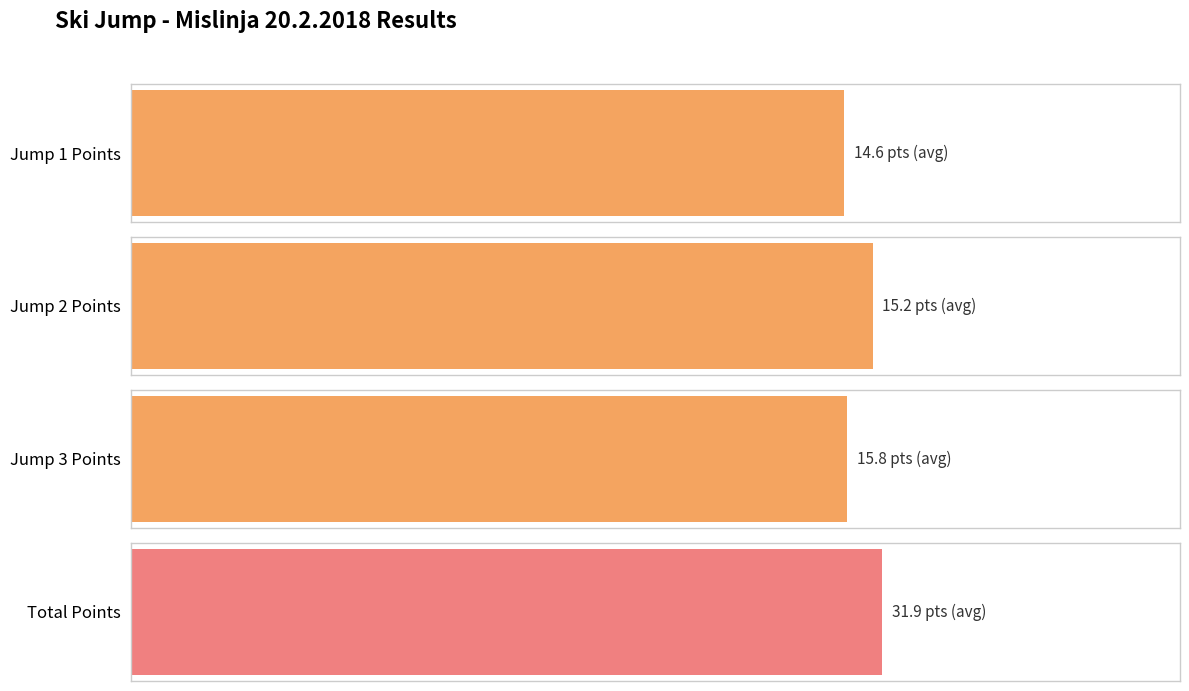

Which series has the largest total across all categories?

SKUPAJ TOČKE